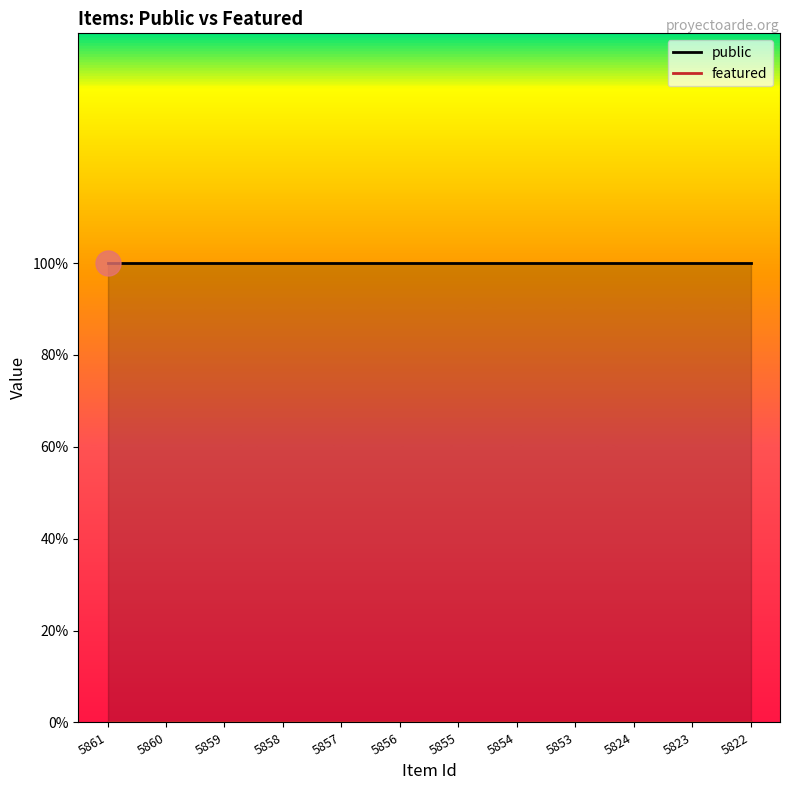

Reading left to right, what are all the values shown in this chart?

public: 5861=1	5860=1	5859=1	5858=1	5857=1	5856=1	5855=1	5854=1	5853=1	5824=1	5823=1	5822=1
featured: 5861=0	5860=0	5859=0	5858=0	5857=0	5856=0	5855=0	5854=0	5853=0	5824=0	5823=0	5822=0